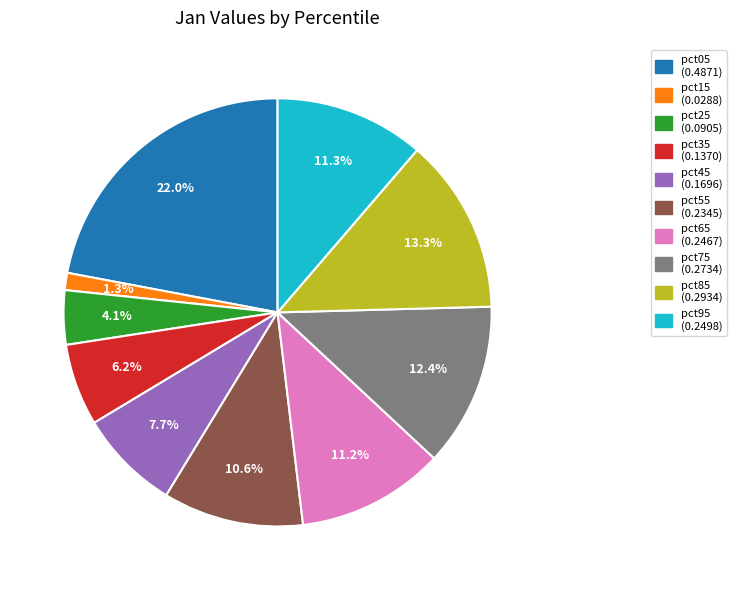

Does any single category account for the majority?

No